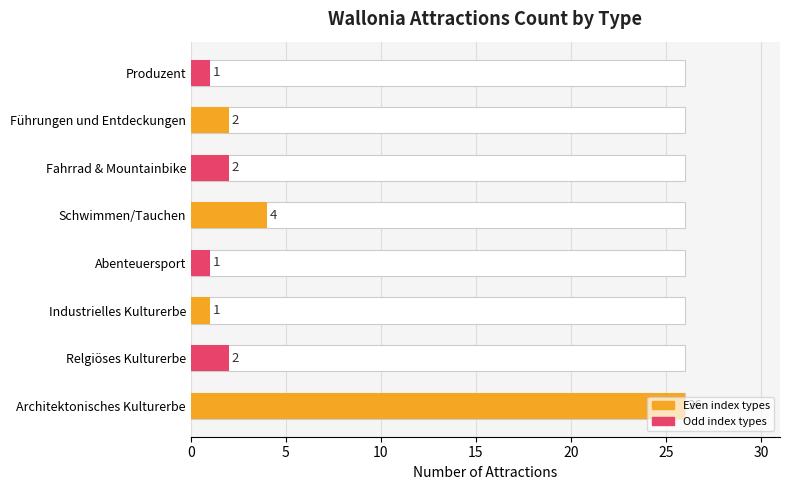

What is the average value?

5